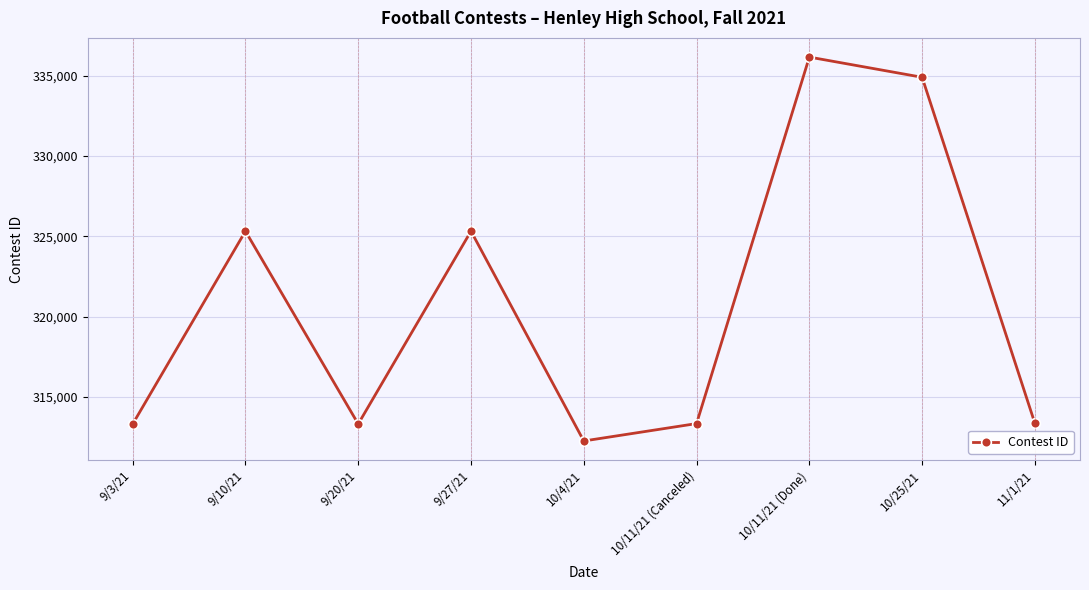

Where does the data first go above 313361?

9/10/21